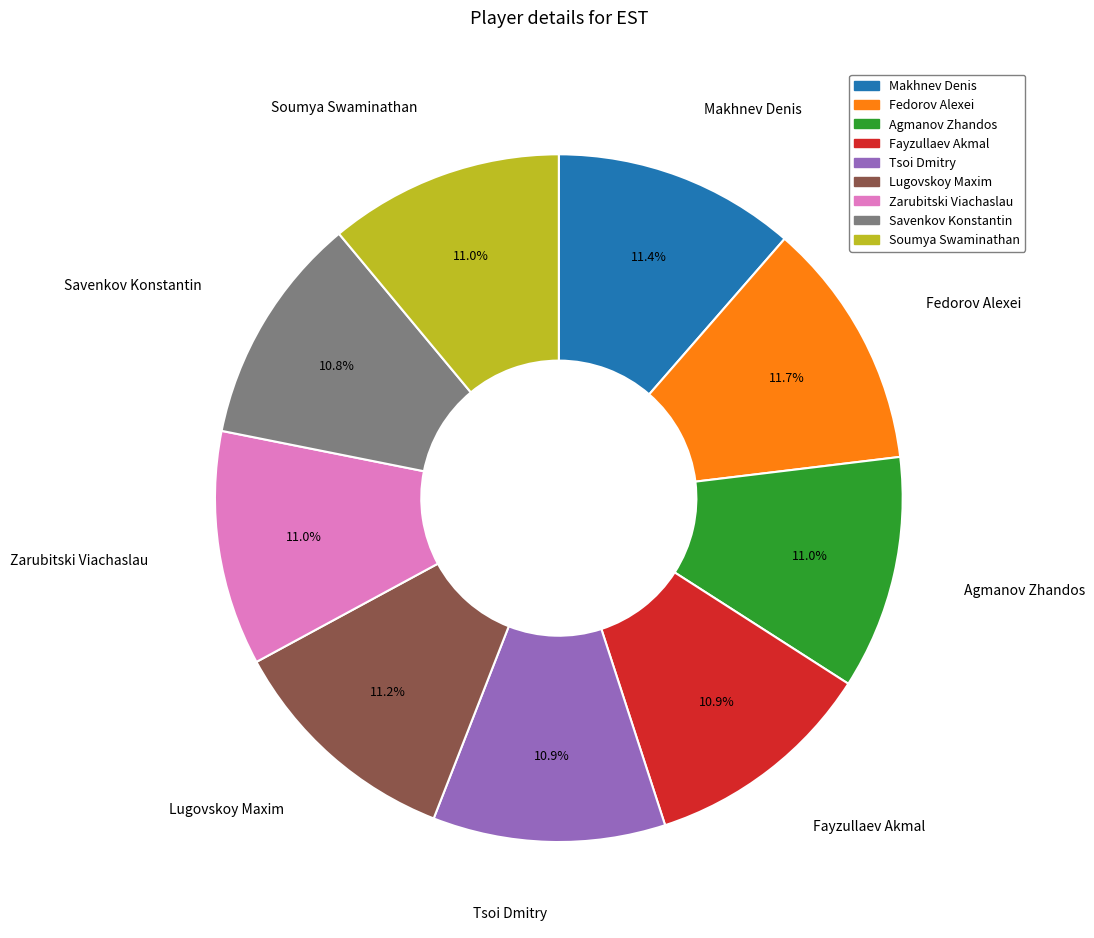

Is there any slice that represents more than half of the pie?

No